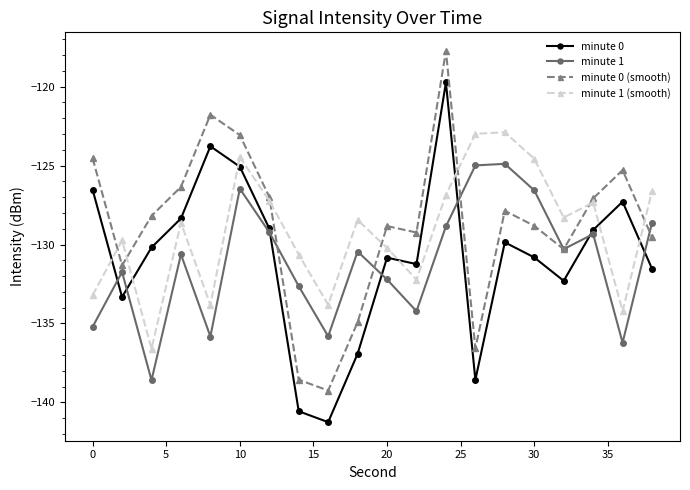

List the series in order of their peak value, highest first.

minute 0 (smooth), minute 0, minute 1 (smooth), minute 1